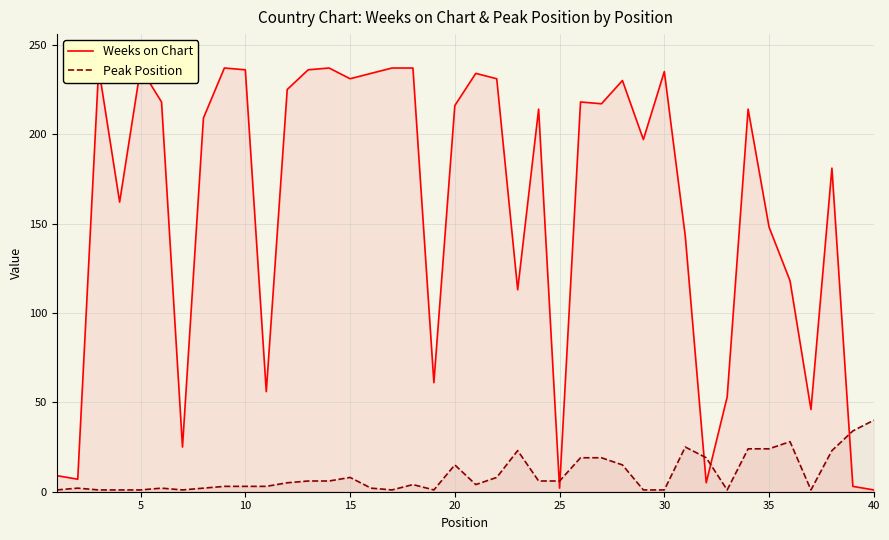

Rank the series by their maximum value, from highest to lowest.

Weeks on Chart, Peak Position